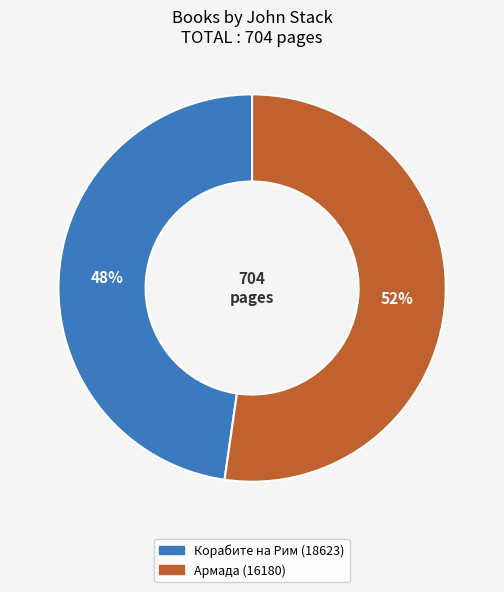

Which slice represents more than half of the pie?

Армада (16180)